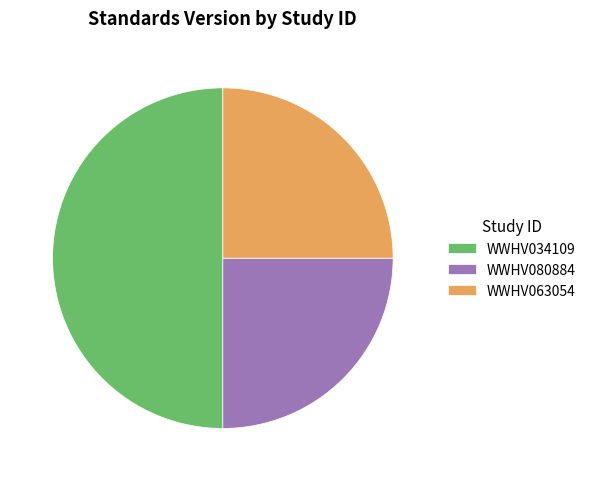

What is the ratio of the value at WWHV080884 to the value at WWHV034109?

0.5